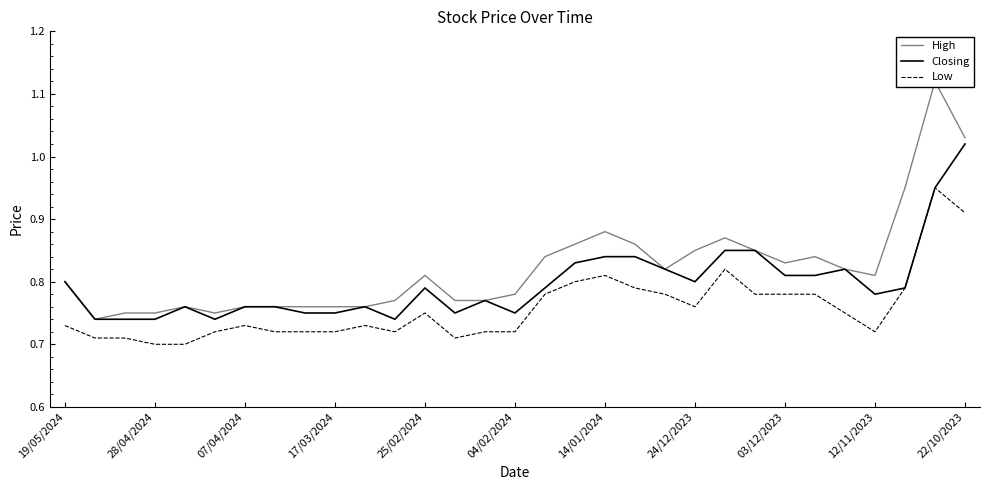

Reading left to right, transcribe all the data shown in this chart.

High: 0.8	0.7	0.8	0.8	0.8	0.8	0.8	0.8	0.8	0.8	0.8	0.8	0.8	0.8	0.8	0.8	0.8	0.9	0.9	0.9	0.8	0.8	0.9	0.8	0.8	0.8	0.8	0.8	0.9	1.1	1.0
Closing: 0.8	0.7	0.7	0.7	0.8	0.7	0.8	0.8	0.8	0.8	0.8	0.7	0.8	0.8	0.8	0.8	0.8	0.8	0.8	0.8	0.8	0.8	0.8	0.8	0.8	0.8	0.8	0.8	0.8	0.9	1.0
Low: 0.7	0.7	0.7	0.7	0.7	0.7	0.7	0.7	0.7	0.7	0.7	0.7	0.8	0.7	0.7	0.7	0.8	0.8	0.8	0.8	0.8	0.8	0.8	0.8	0.8	0.8	0.8	0.7	0.8	0.9	0.9